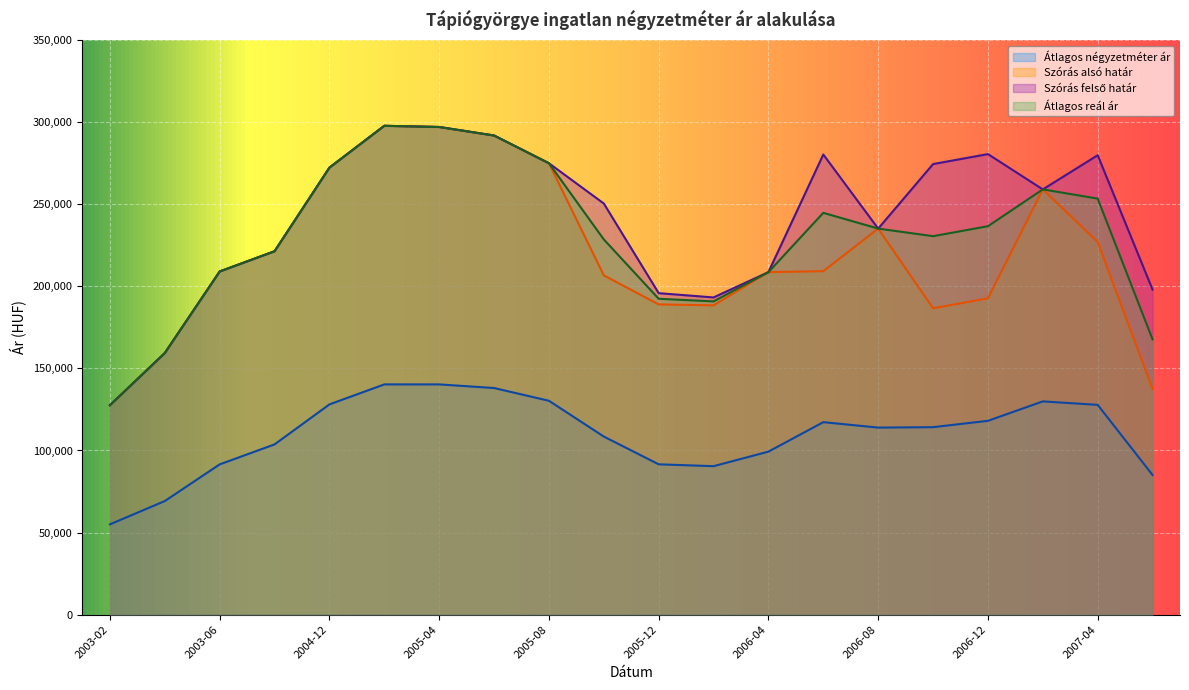

How many lines are shown in the chart?

4